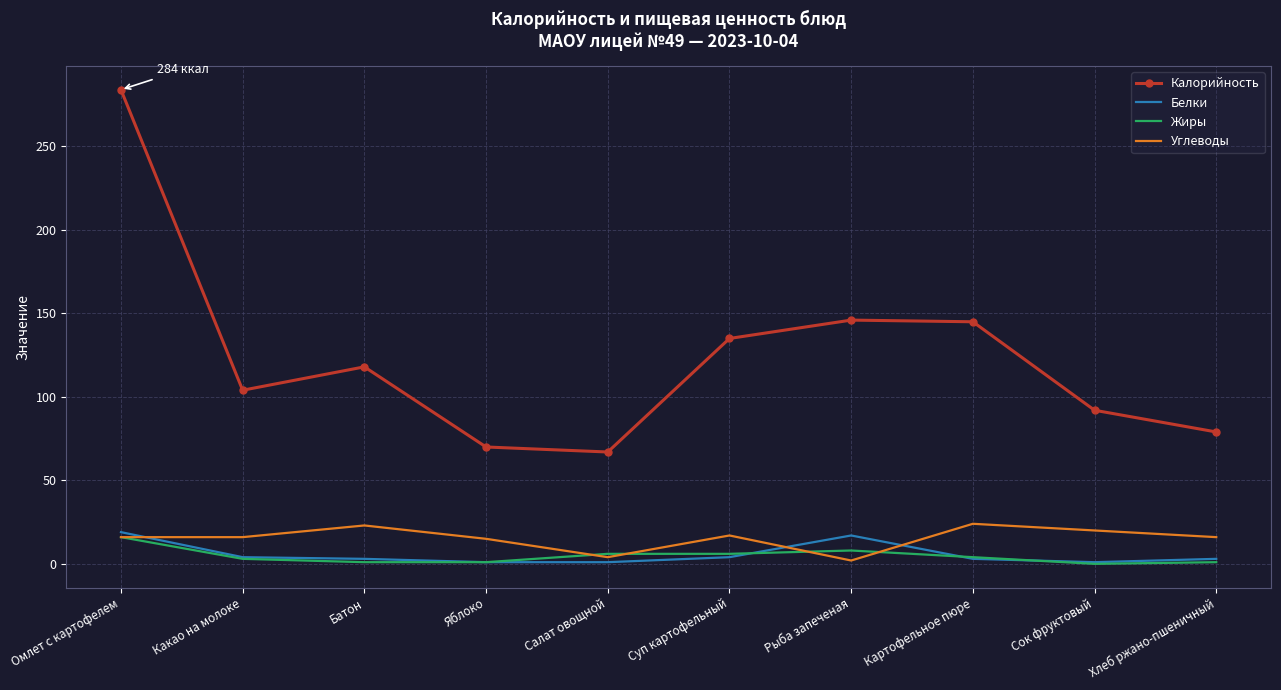

What is the highest value of the Белки series?

19